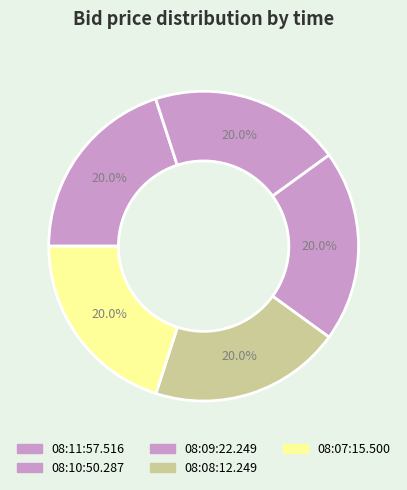

Does any single category account for the majority?

No